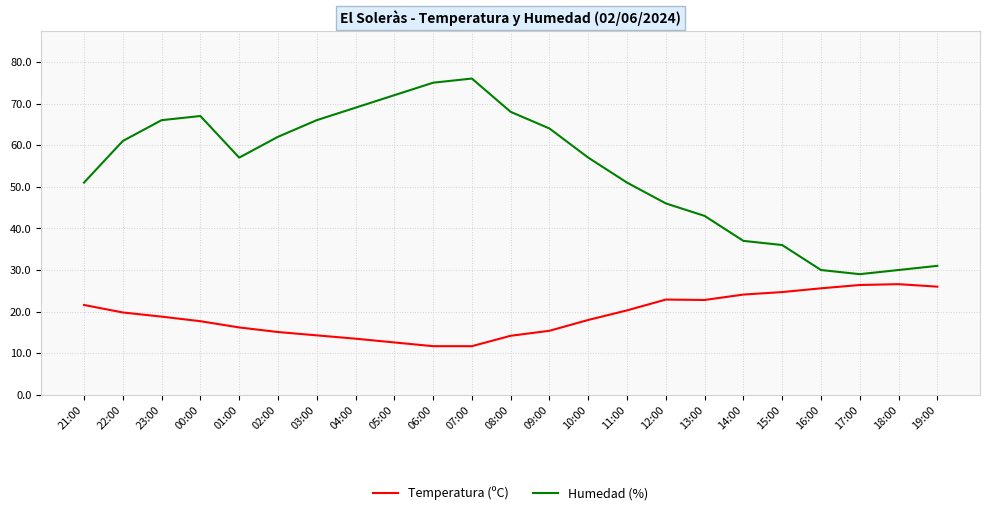

What is the difference between the highest and lowest values at 01:00?

40.8